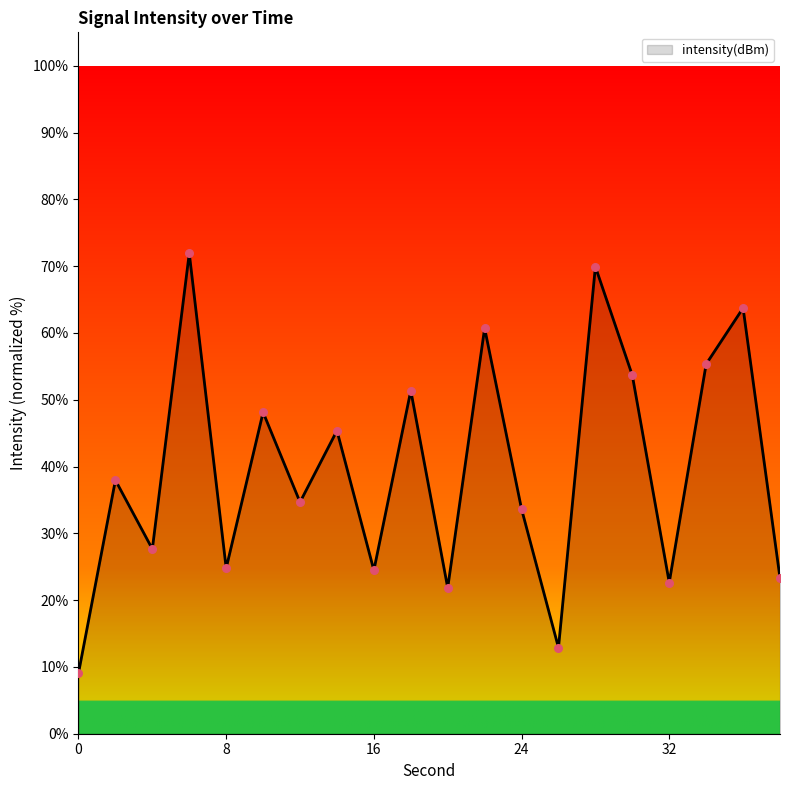

What is the difference between the maximum and minimum values?

62.9